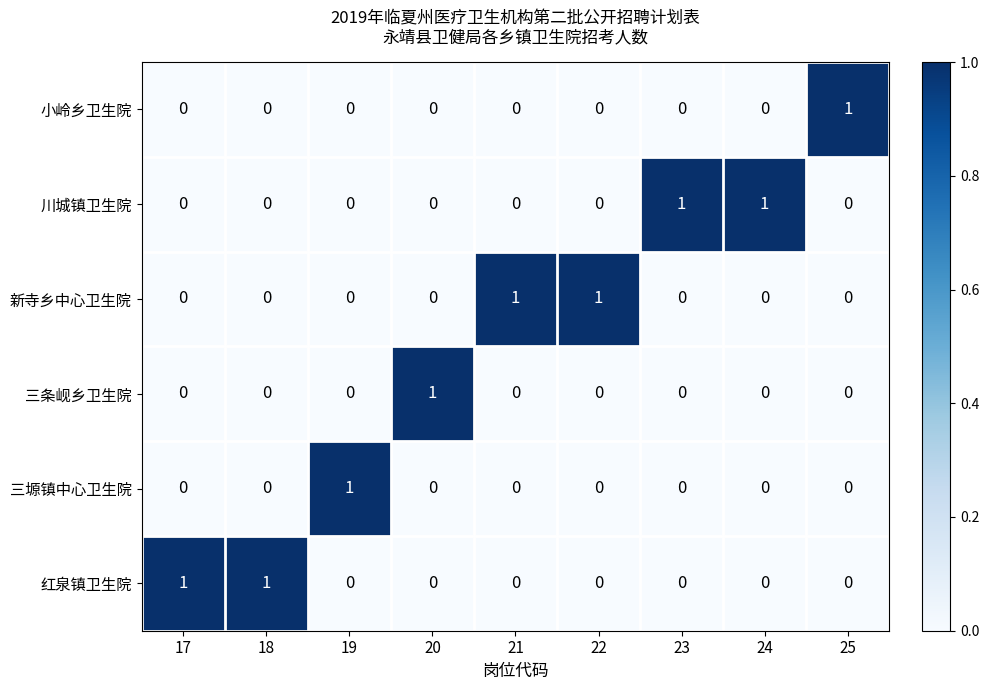

Count the 红泉镇卫生院 values in the range 0 to 1.

9